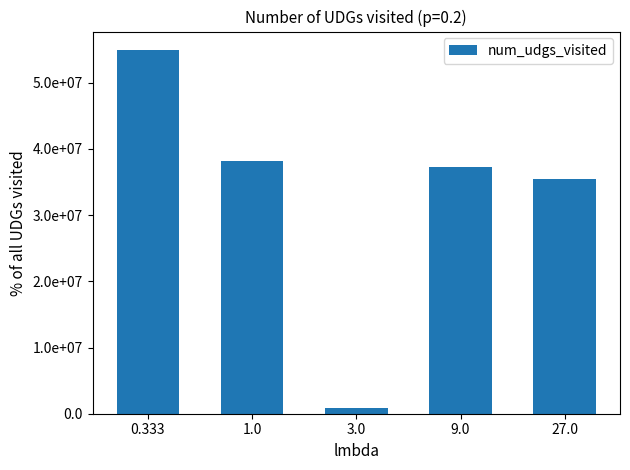

What is the sum of all values?

166801398.8